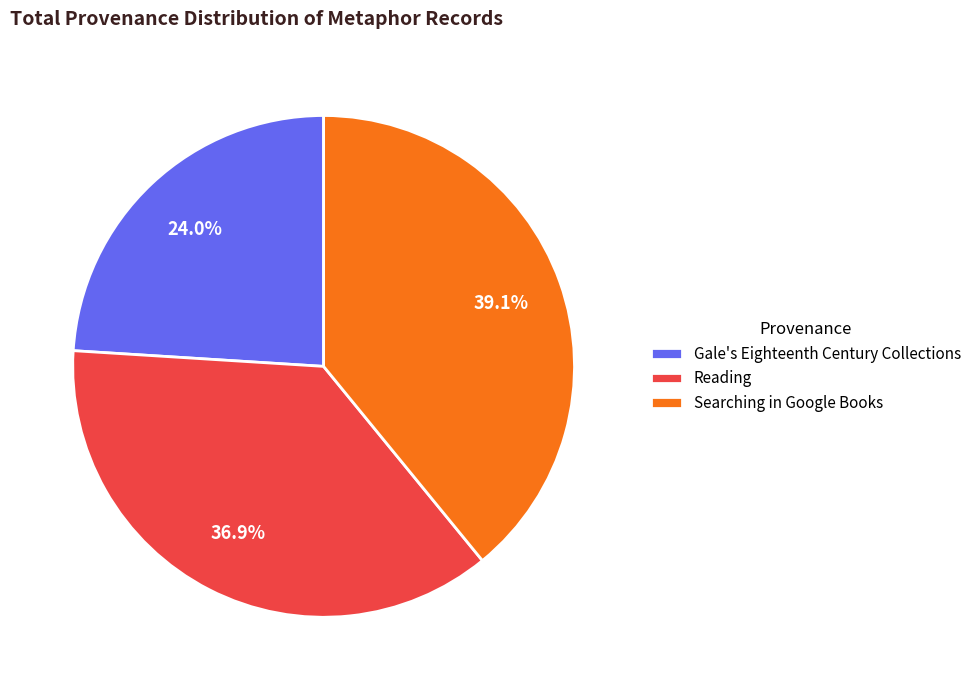

Count the number of slices in the pie.

3